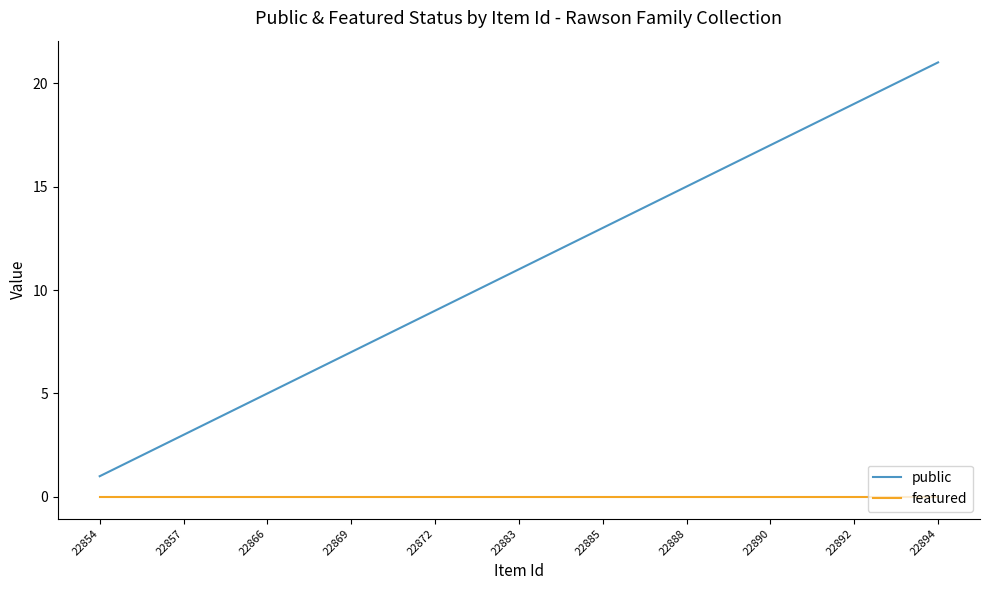

Count the number of categories in the chart.

21